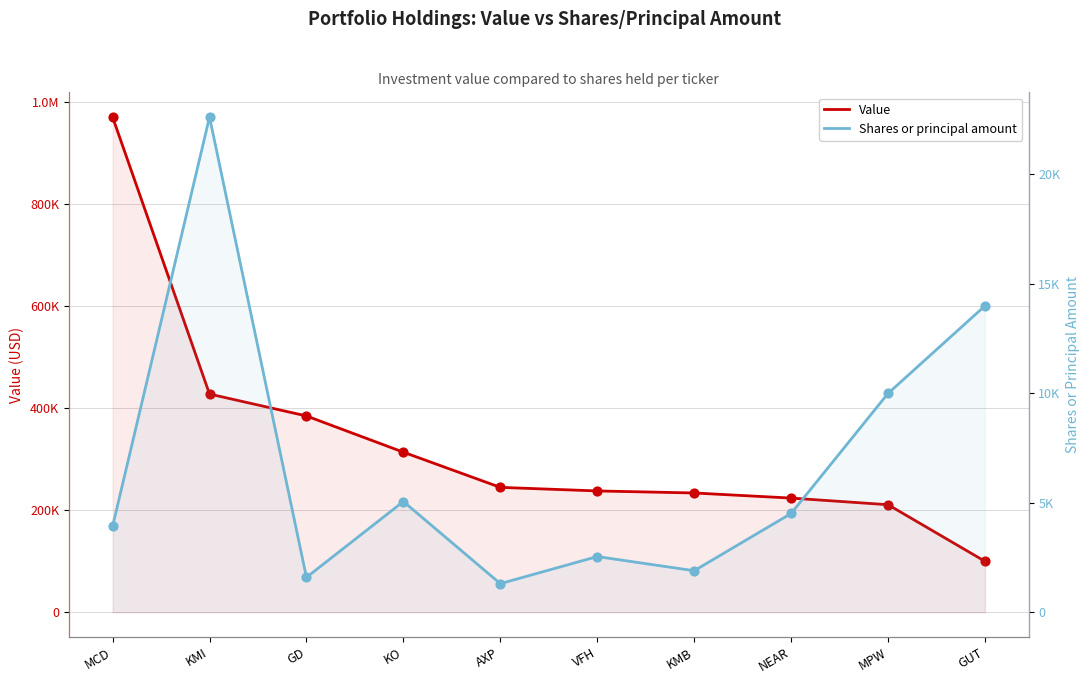

What is the total value across all series at KMI?

450621